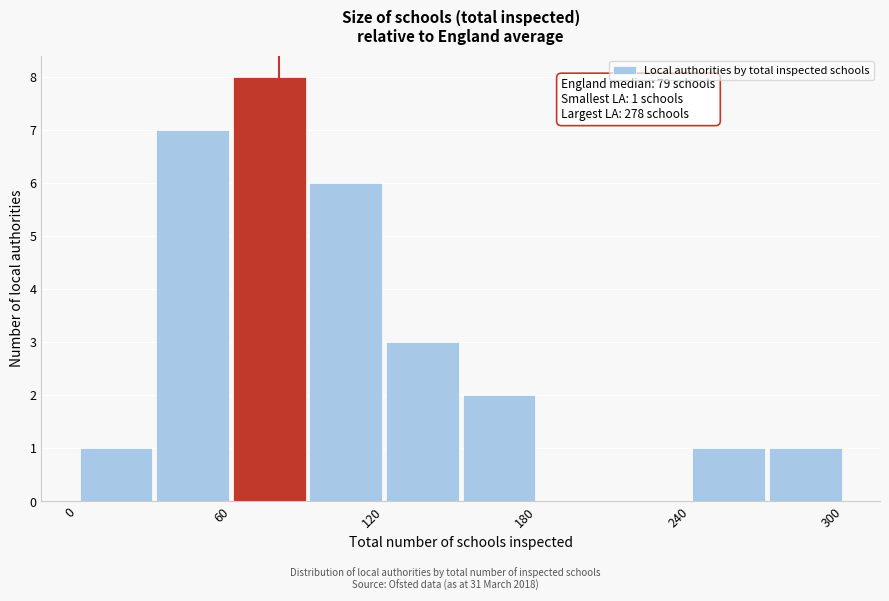

Around what value on the x-axis is the tallest bar? Give the approximate position of its centre, as read against the axis.

80